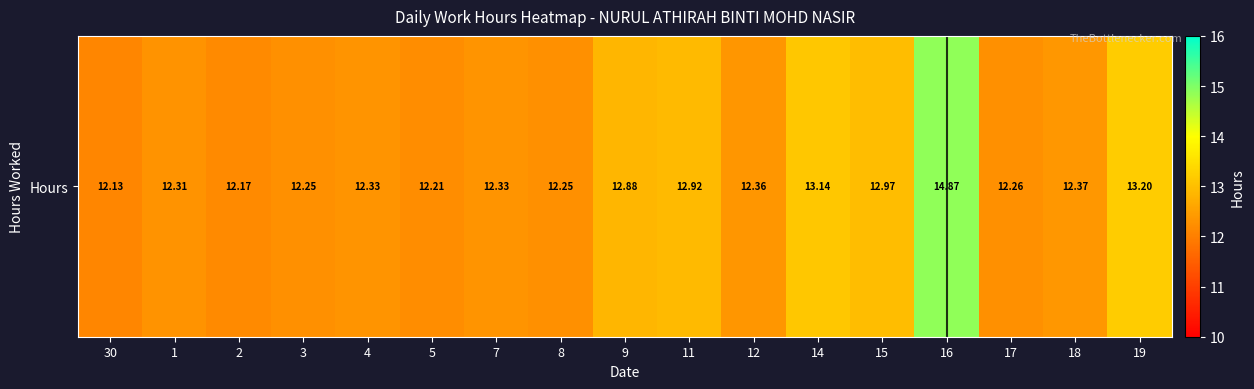

Between 11 and 8, which is larger?

11